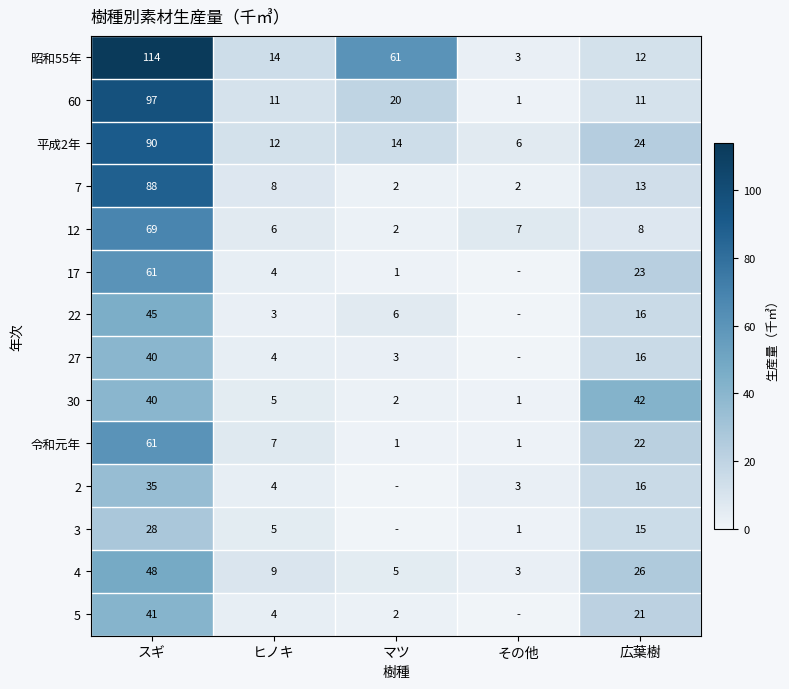

What is the average value of the 12 series?

18